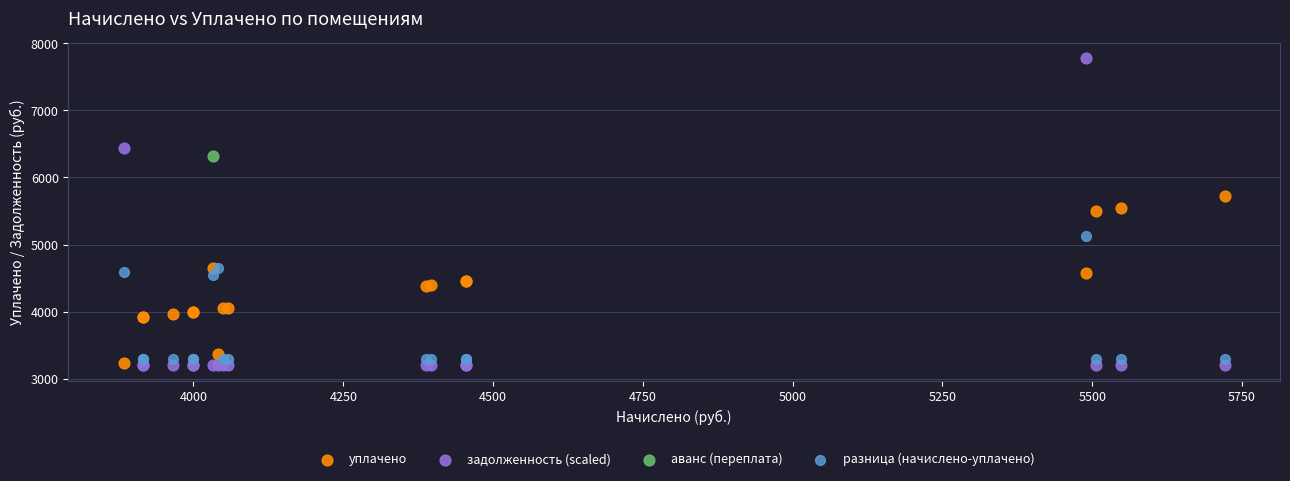

What are all the series names shown in the legend?

уплачено, задолженность (scaled), аванс (переплата), разница (начислено-уплачено)